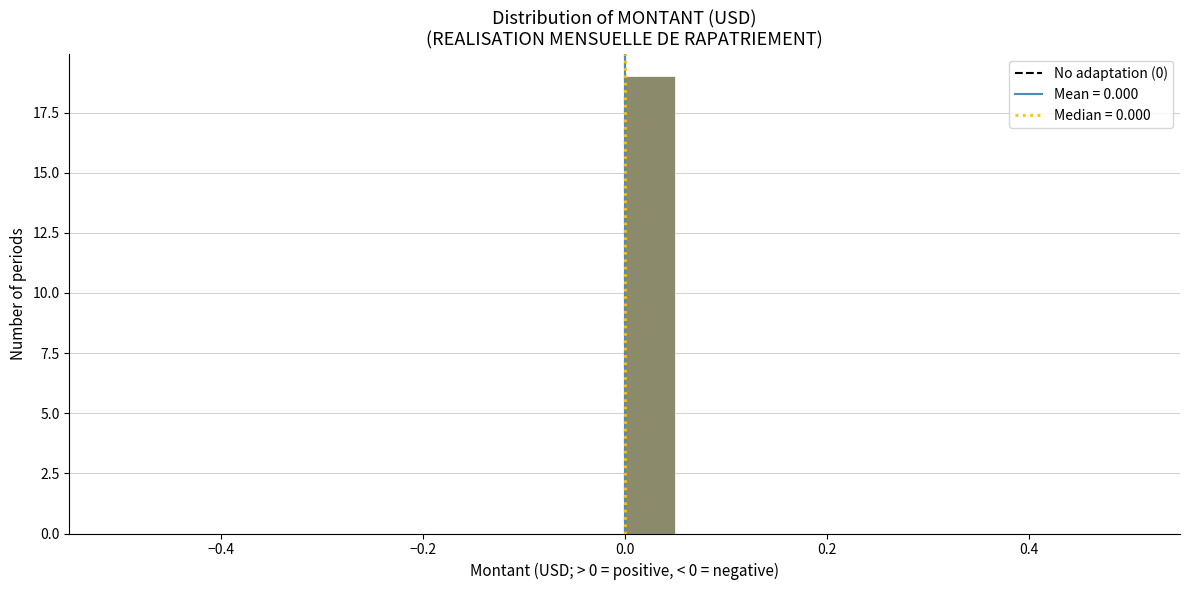

Read against the x-axis, roughly where is the centre of the tallest bar?

0.02